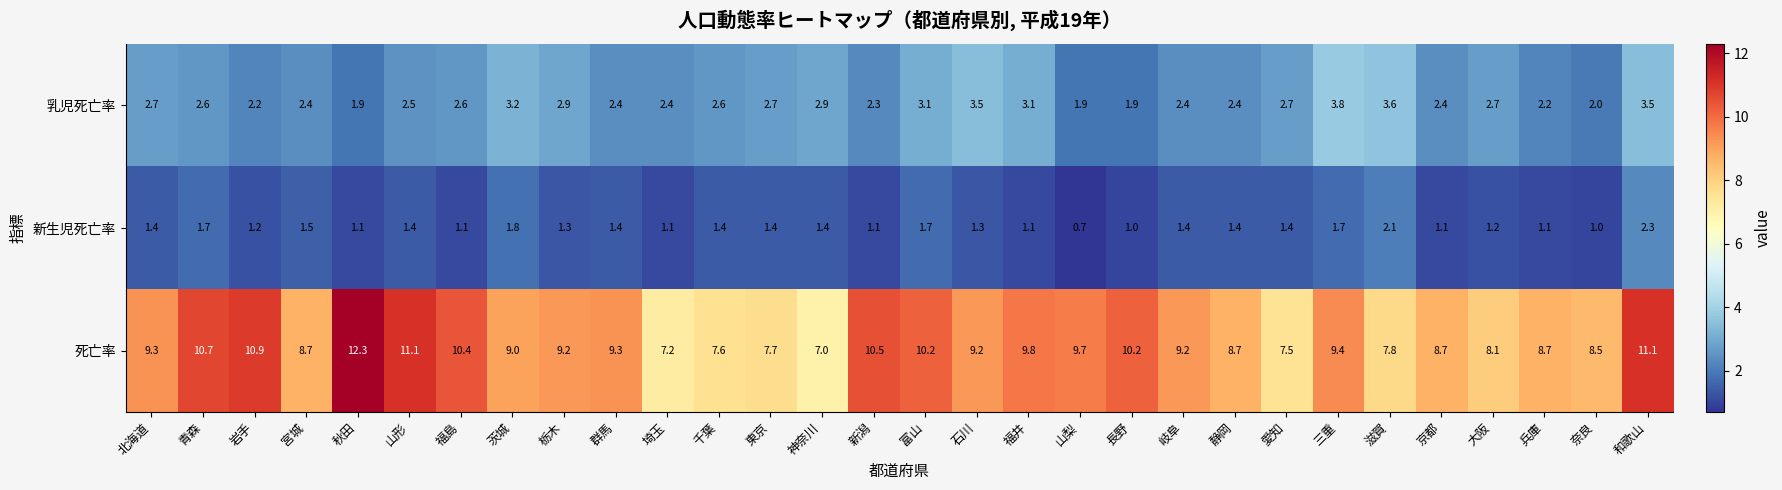

Where is 死亡率 nearest to the value 9?

茨城